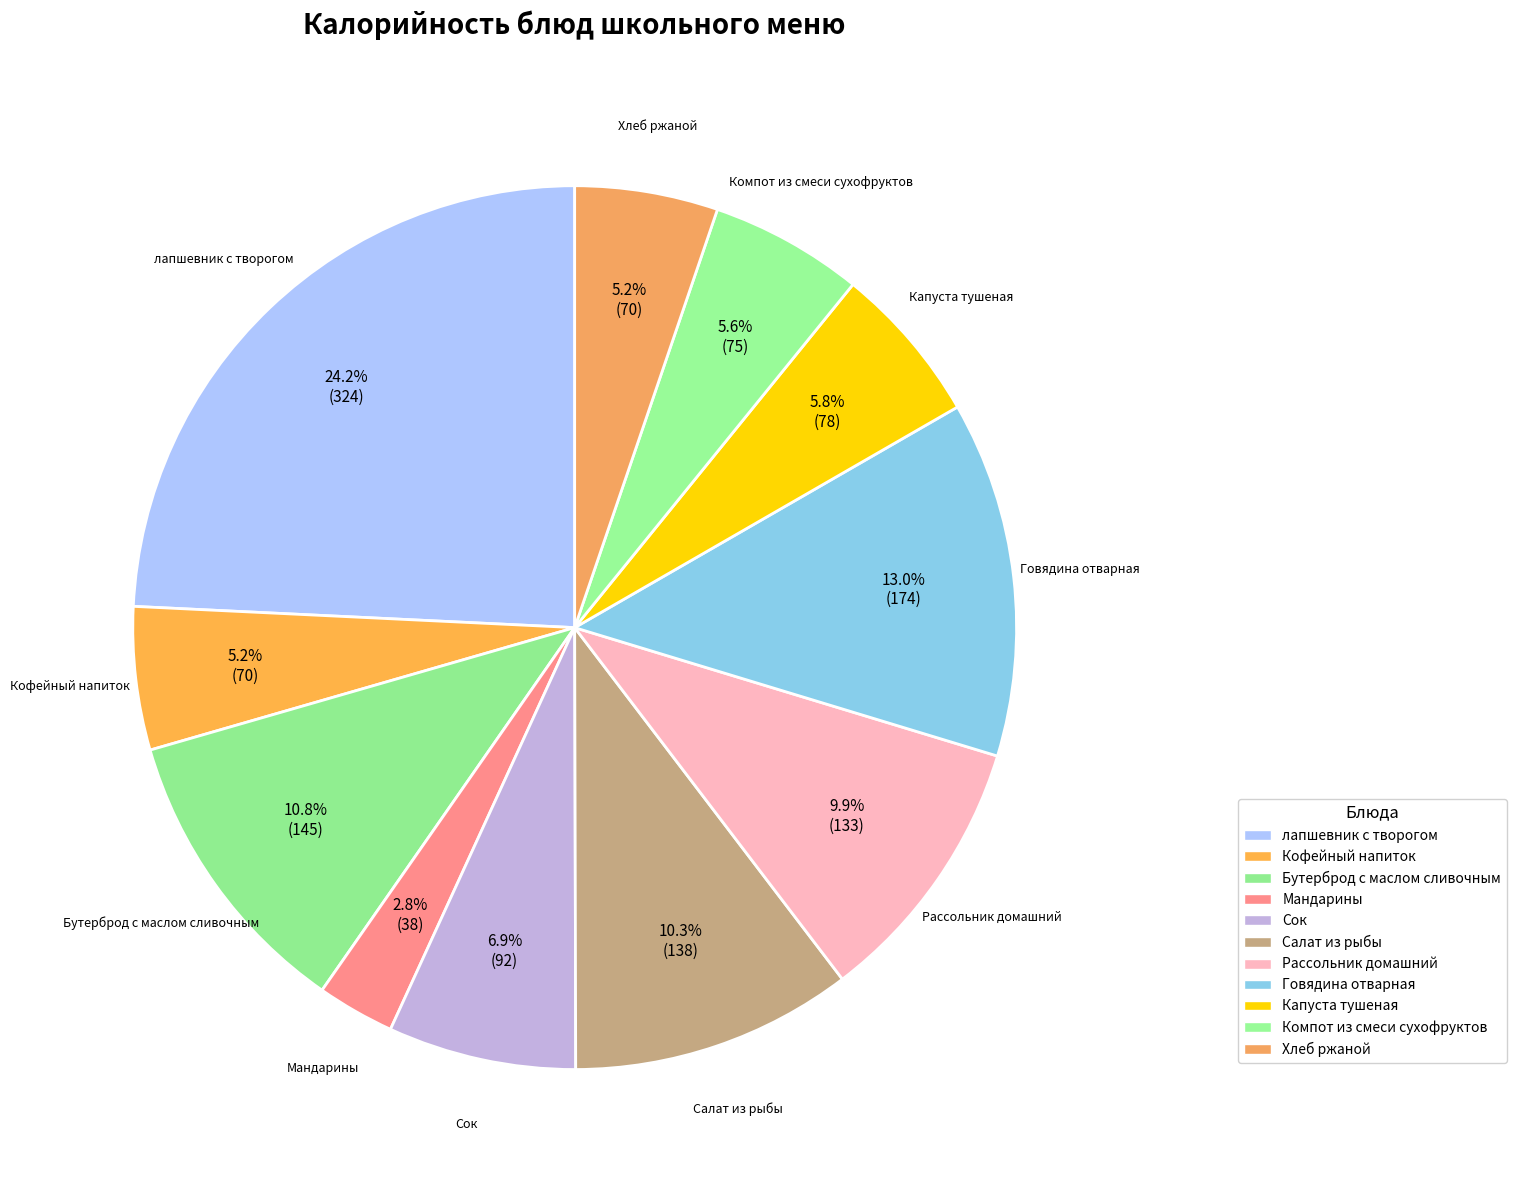

To the nearest percent, what is the difference between the largest and smallest slice percentages?

21%